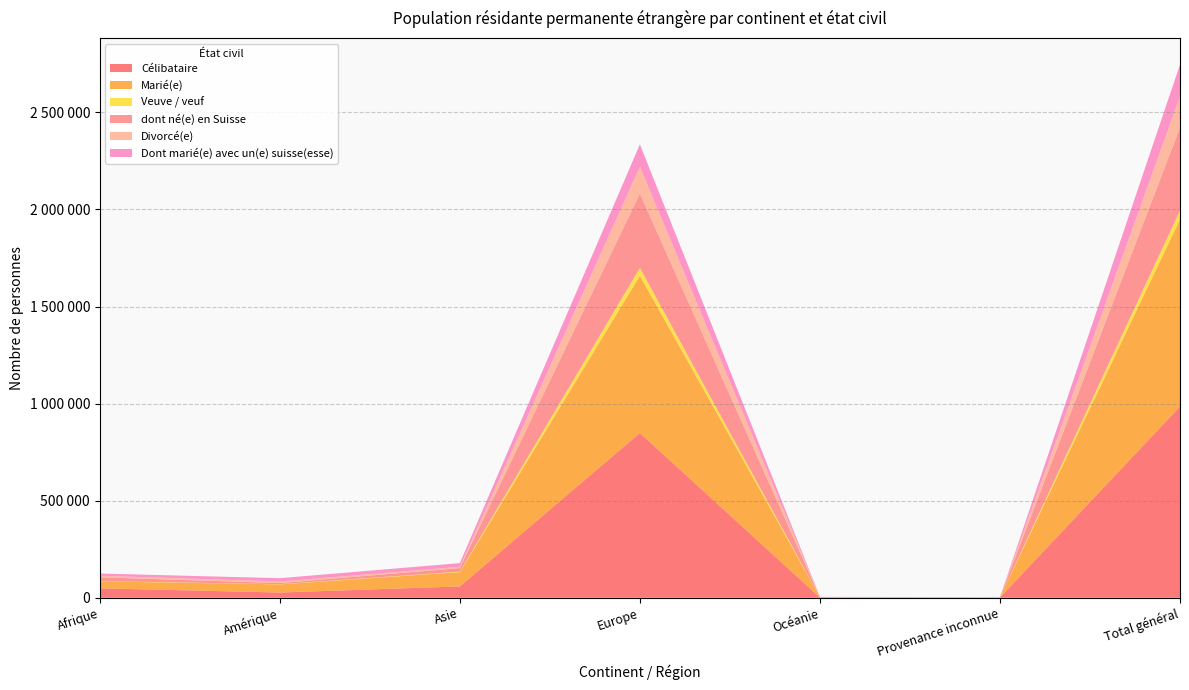

Reading right to left, transcribe all the data shown in this chart.

Célibataire: 985024	1238	1277	848757	58284	26938	48530
Marié(e): 963874	721	2072	809502	73701	42010	35868
Veuve / veuf: 45492	32	33	41007	2191	1024	1205
dont né(e) en Suisse: 427085	444	252	382302	18695	5720	19672
Divorcé(e): 161558	64	204	138695	6402	8217	7976
Dont marié(e) avec un(e) suisse(esse): 162978	90	713	114910	18990	16778	11497